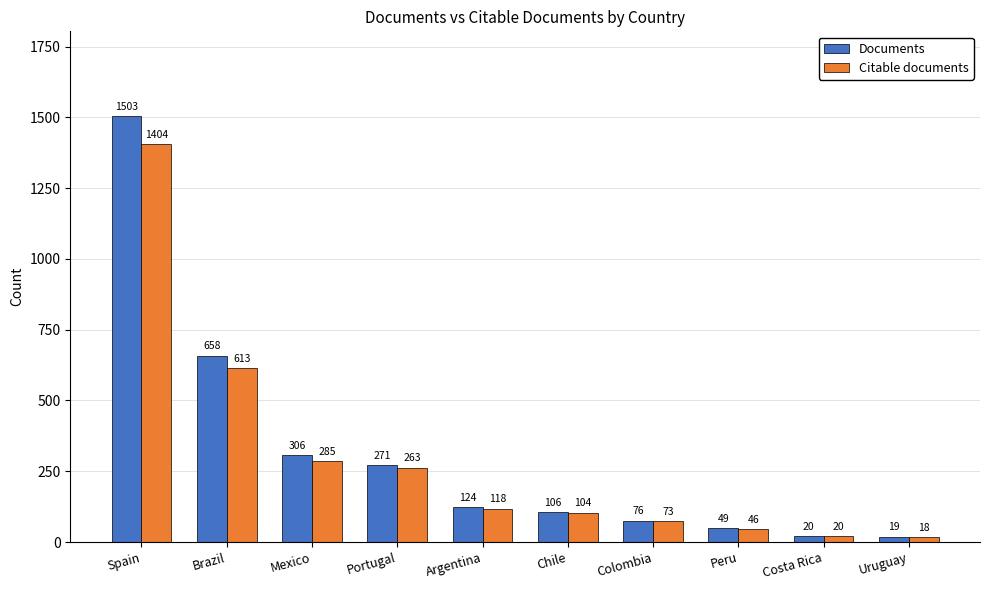

Where is Citable documents nearest to the value 711?

Brazil